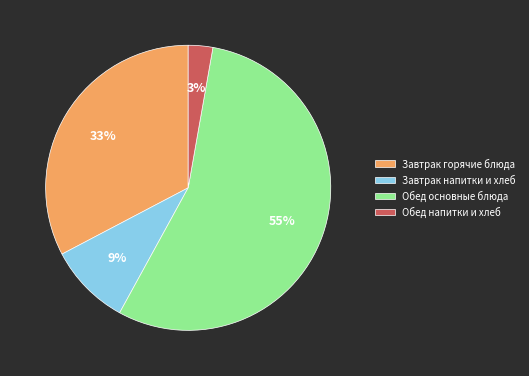

To the nearest percent, what is the difference between the largest and smallest slice percentages?

52%